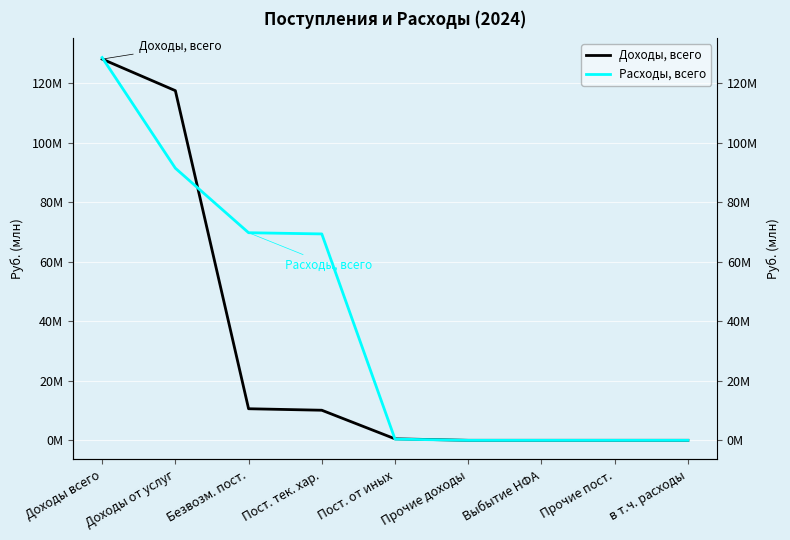

Is it true that Доходы, всего equals -71.4 at Выбытие НФА?

False